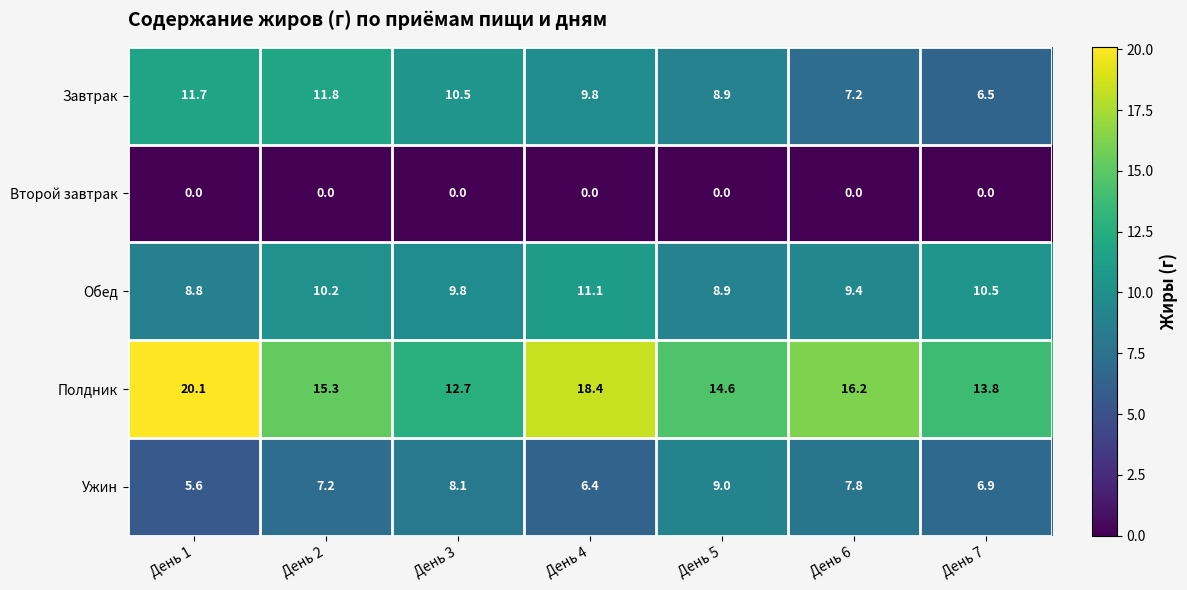

What is the difference between the highest and lowest values at День 6?

16.2